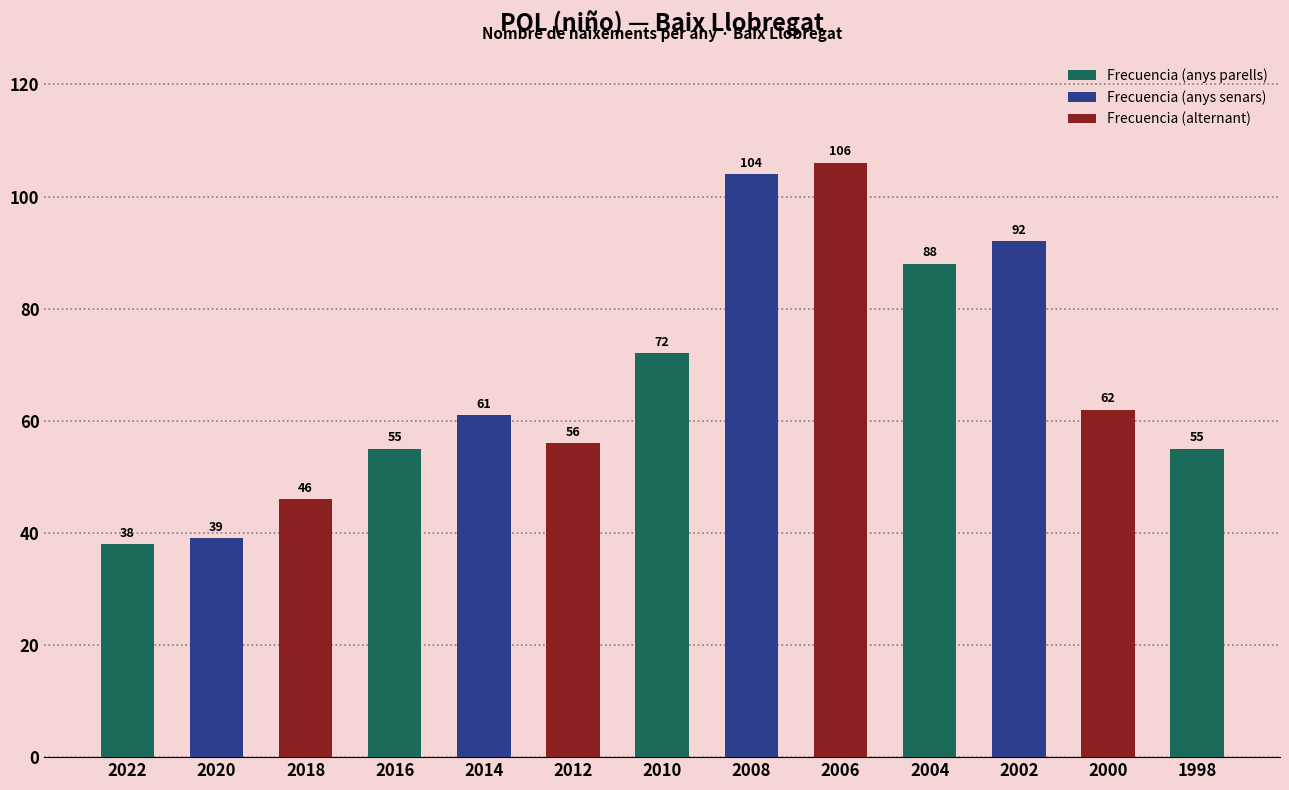

Does the chart contain stacked bars?

No